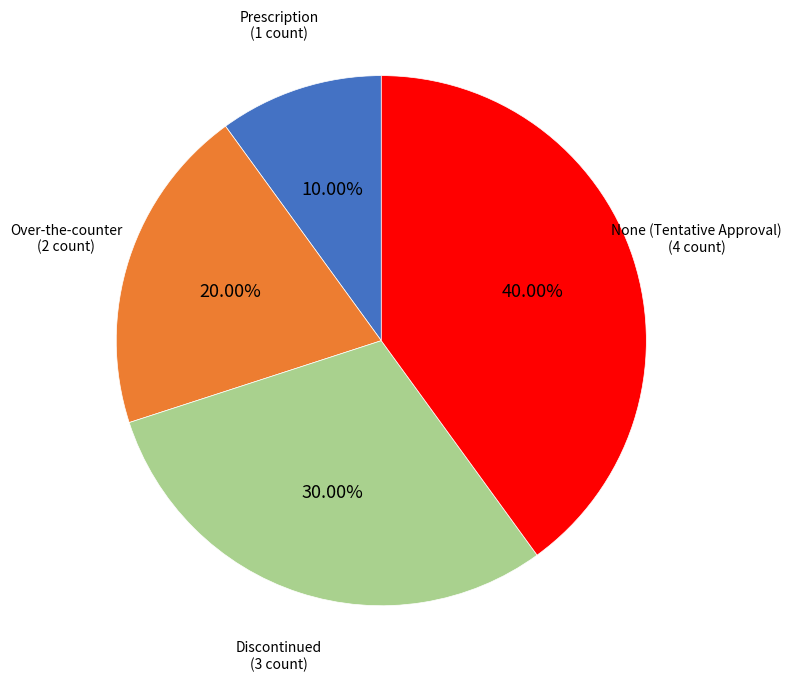

Is there any slice that represents more than half of the pie?

No